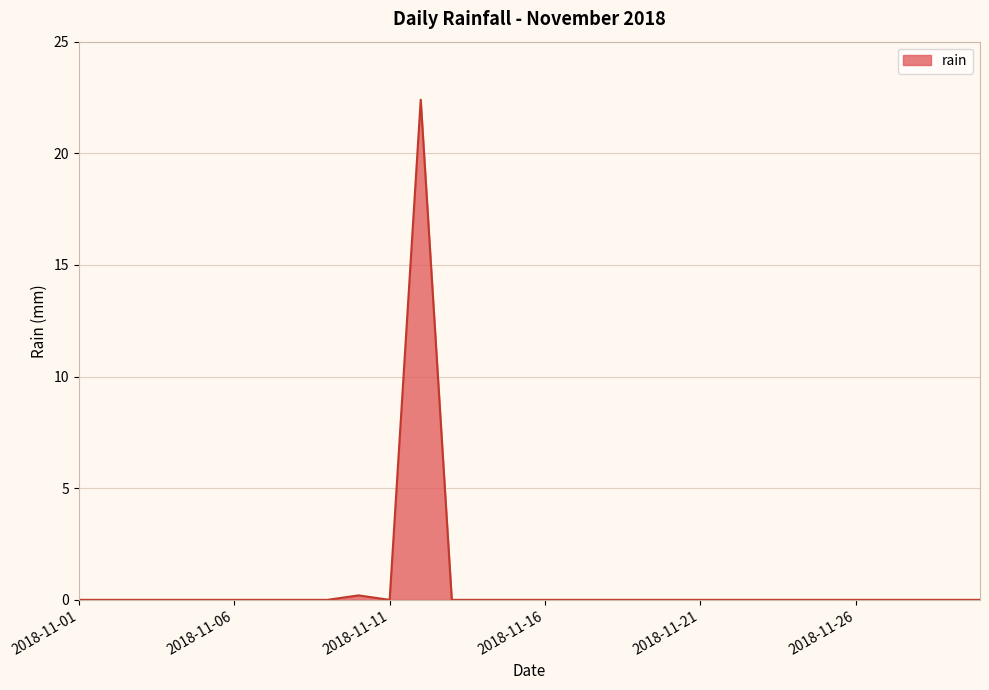

What is the difference between the maximum and minimum values?

22.4